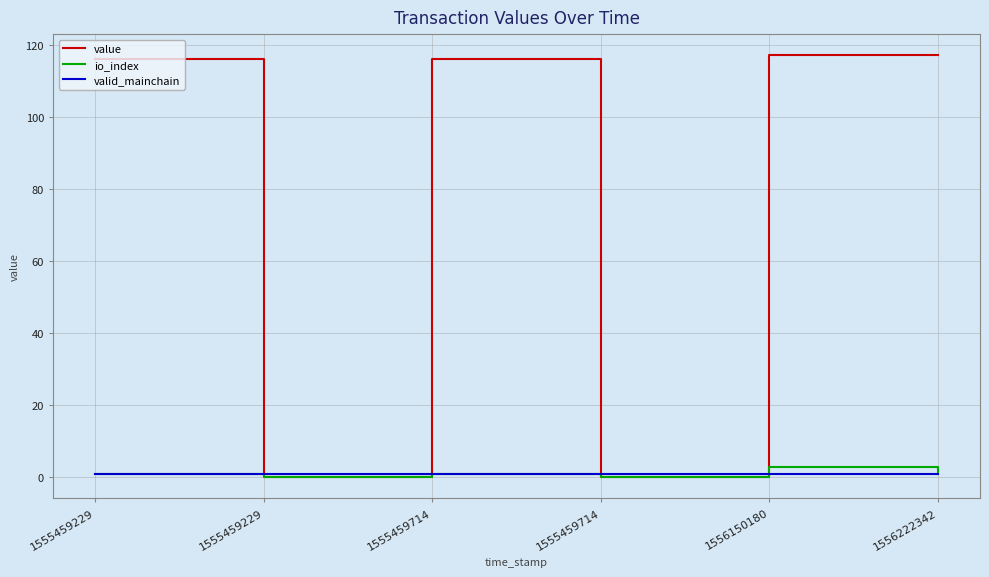

How many lines are shown in the chart?

3